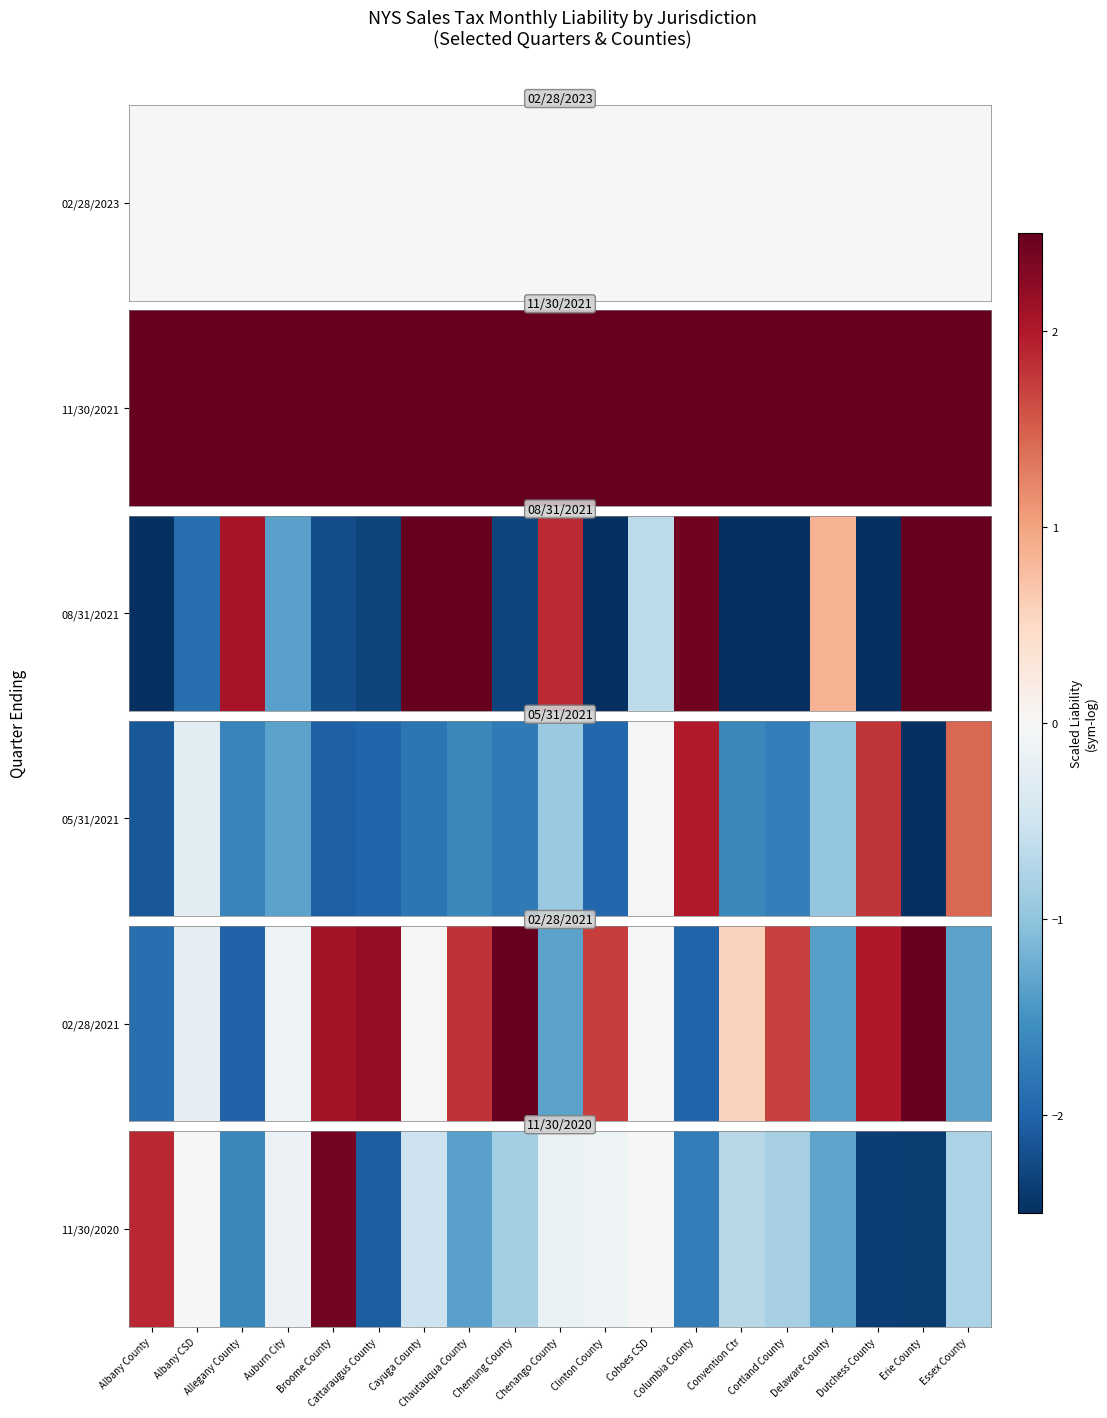

True or false: the data shows 3.2 at Broome County.

False